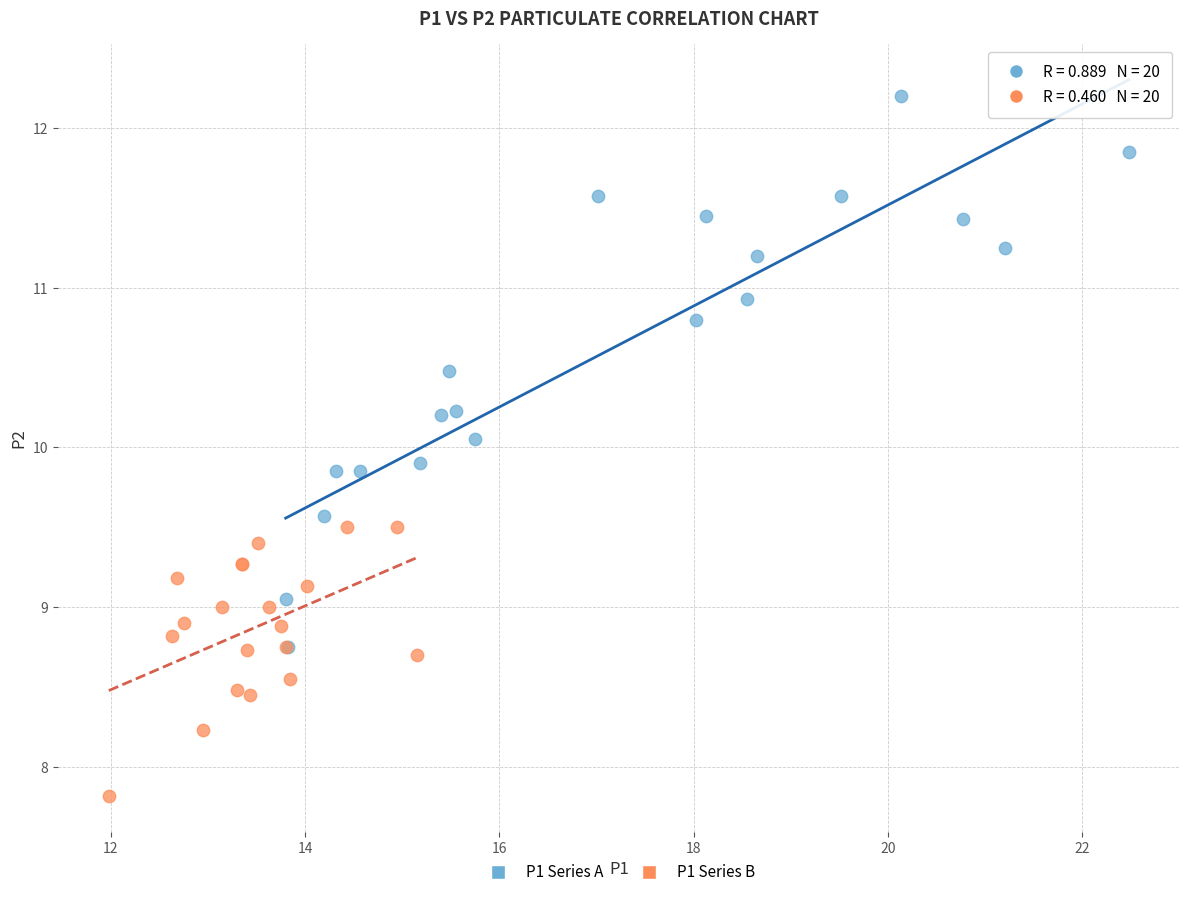

Which series has the largest Y range (max minus min)?

P1 Series A